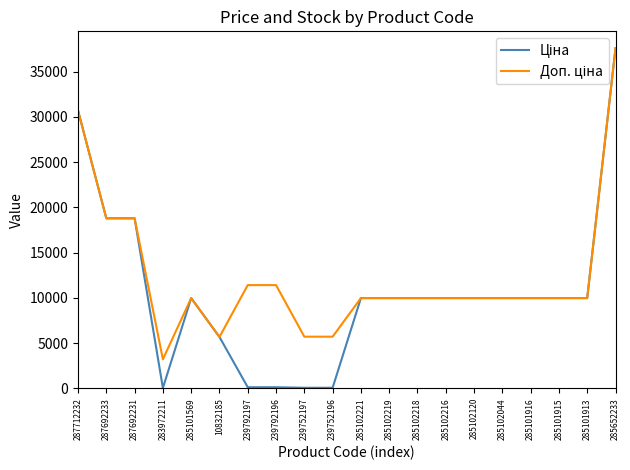

What position from the right is 287712232?

20